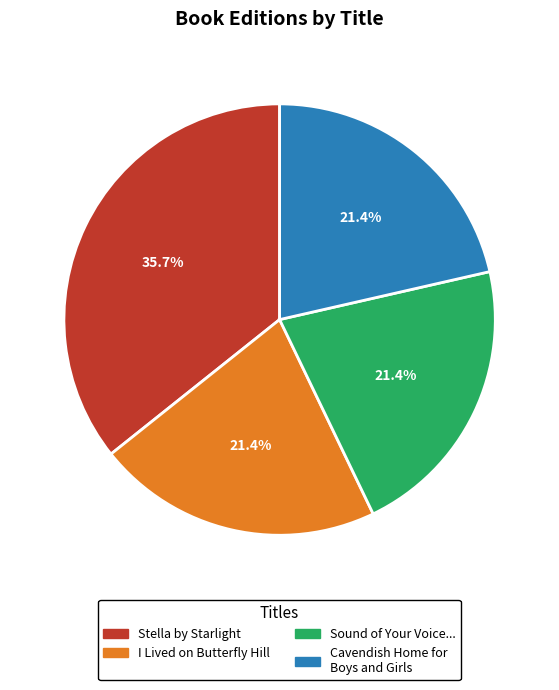

Is there any slice that represents more than half of the pie?

No